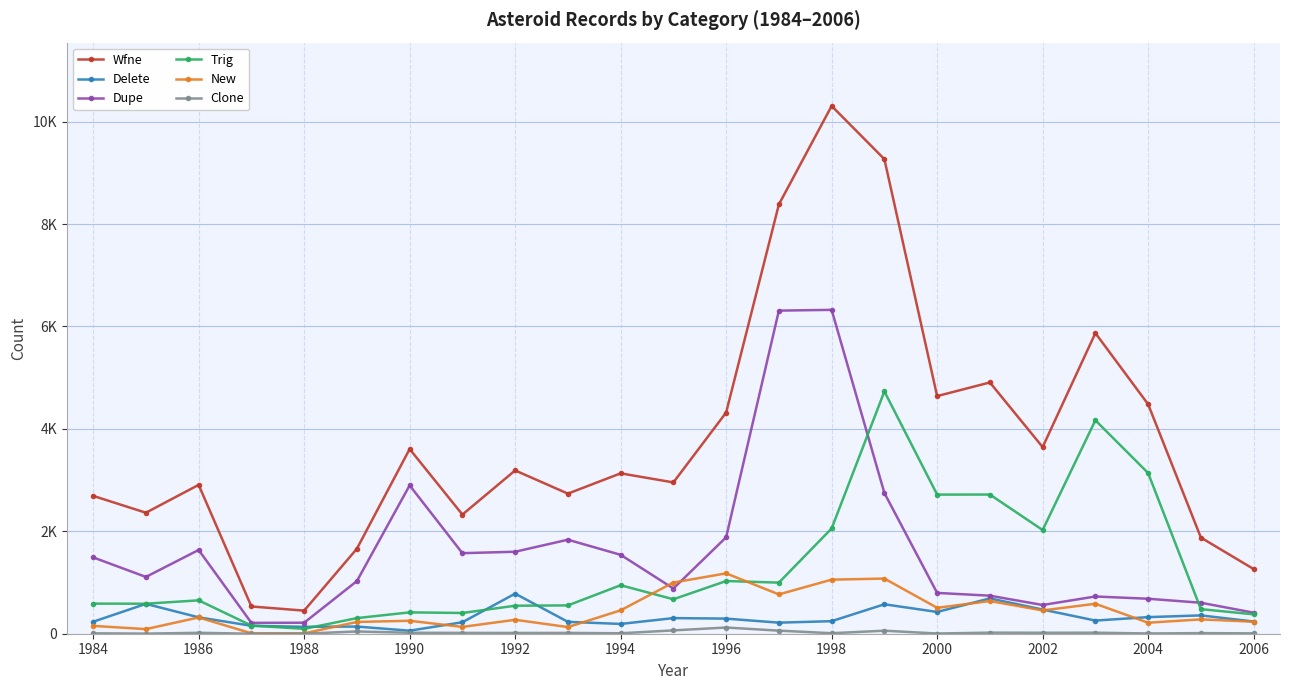

Is this an area chart (filled region under the line)?

No